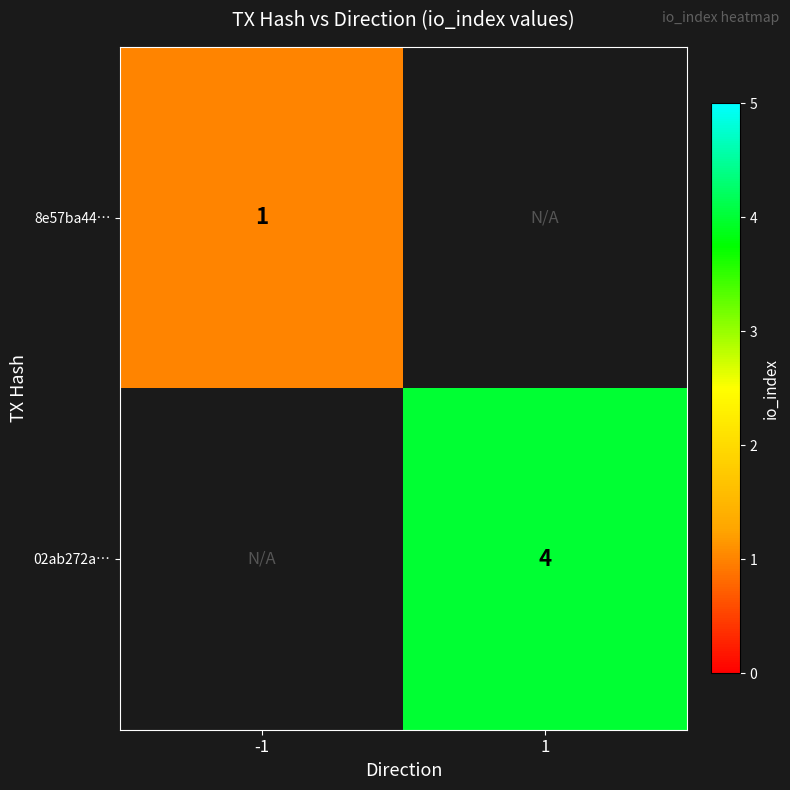

Is it true that 02ab272a… equals 5.6 at 1?

False